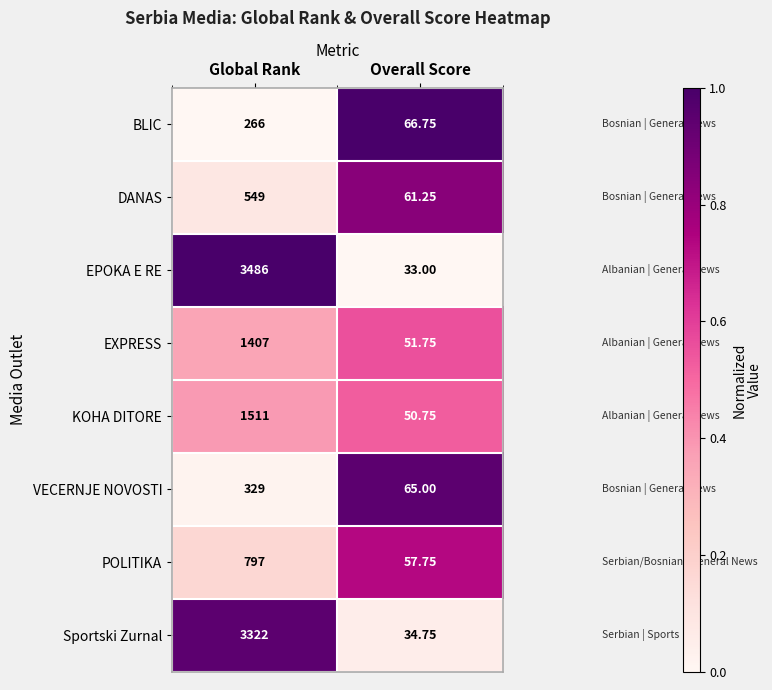

Count the number of categories in the chart.

2